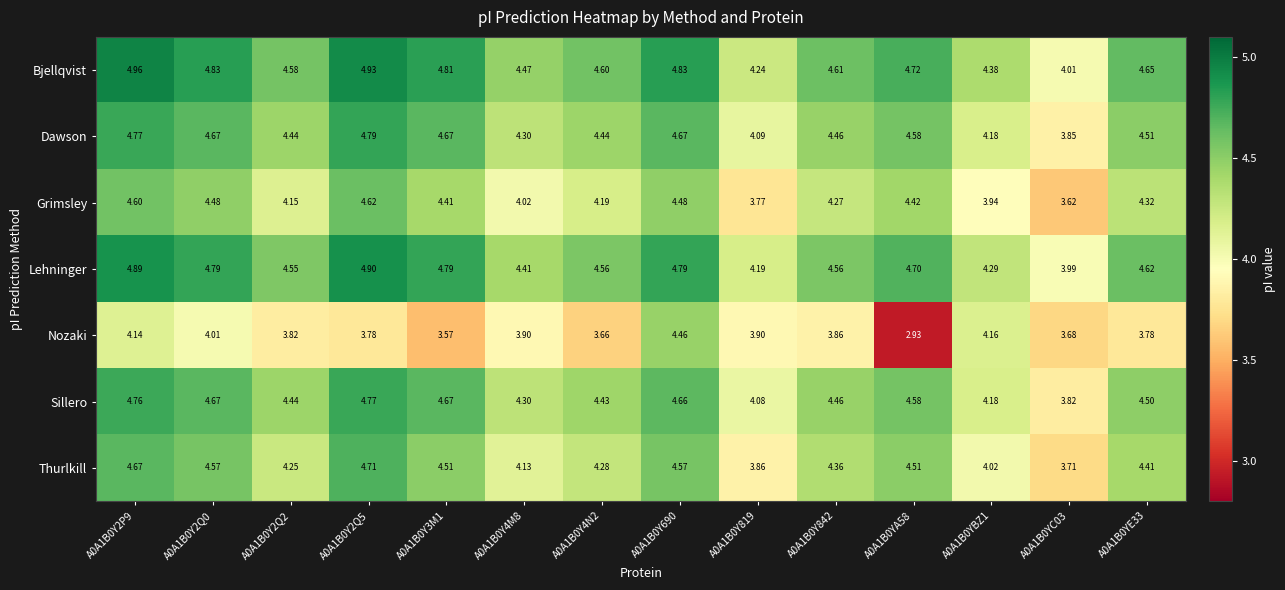

Rank the series by their maximum value, from highest to lowest.

Bjellqvist, Lehninger, Dawson, Sillero, Thurlkill, Grimsley, Nozaki